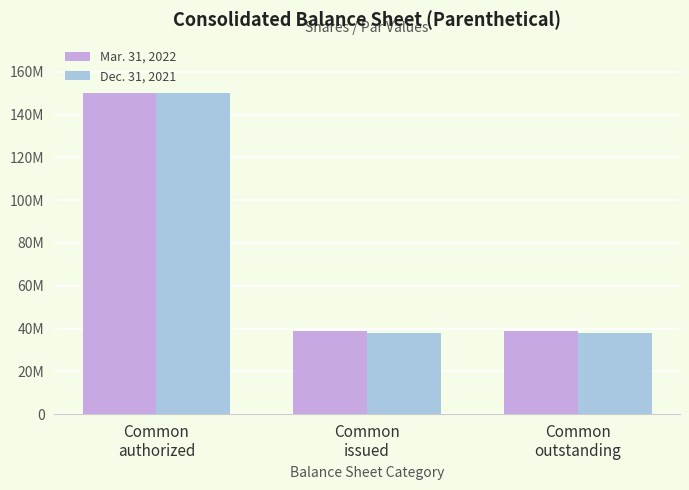

What is the total value across all series at Common
issued?

76700239